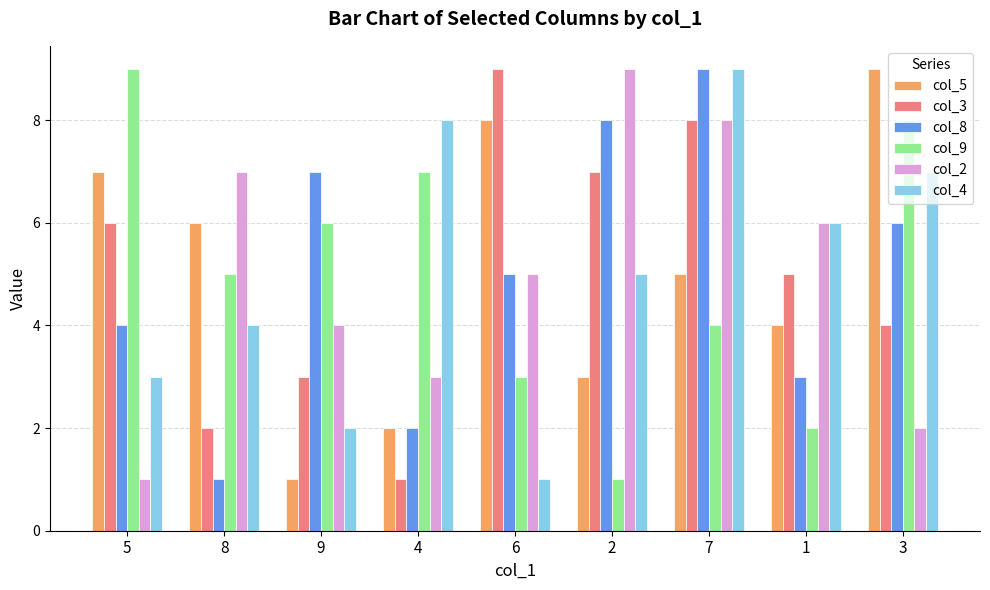

What is the highest value of the col_5 series?

9